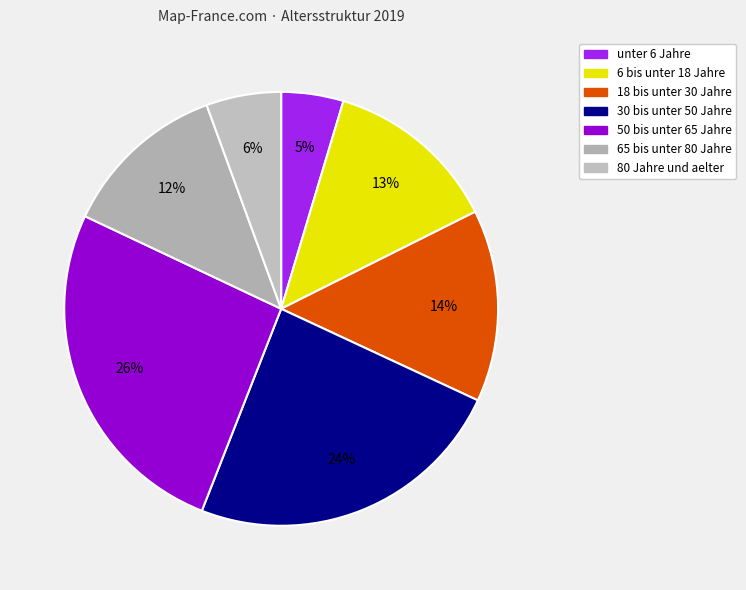

What portion of the pie excludes 18 bis unter 30 Jahre?

85.7%